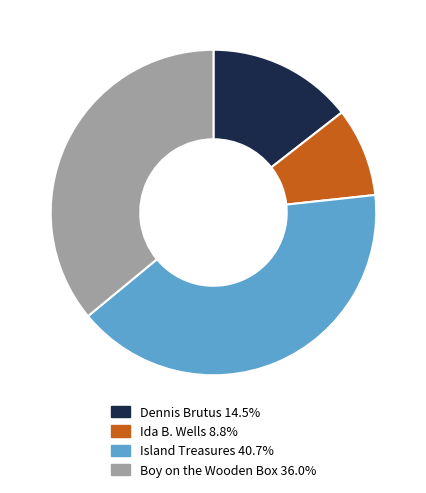

How many segments does this pie chart have?

4